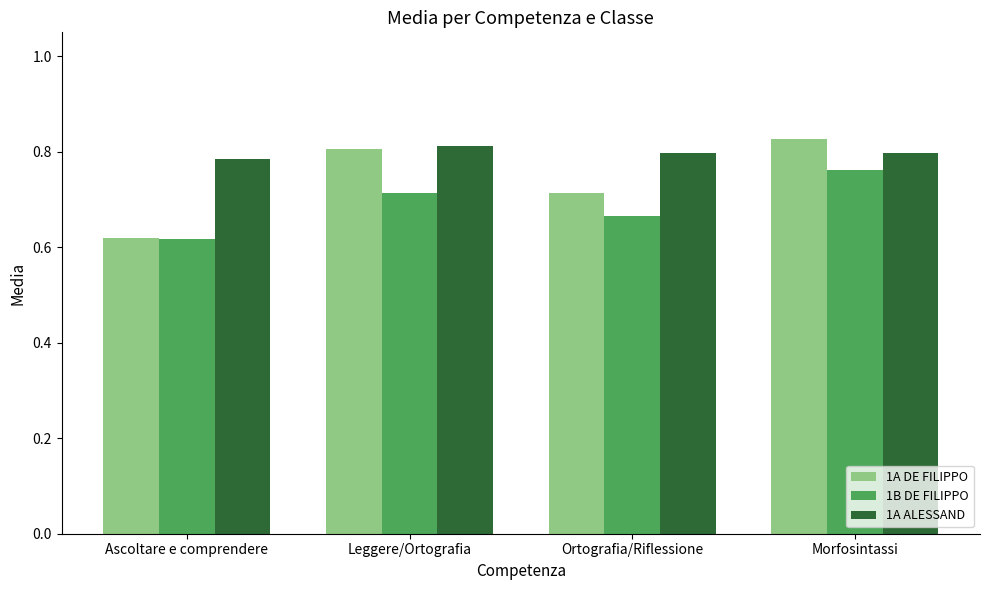

Which label corresponds to the largest value in the chart?

Morfosintassi